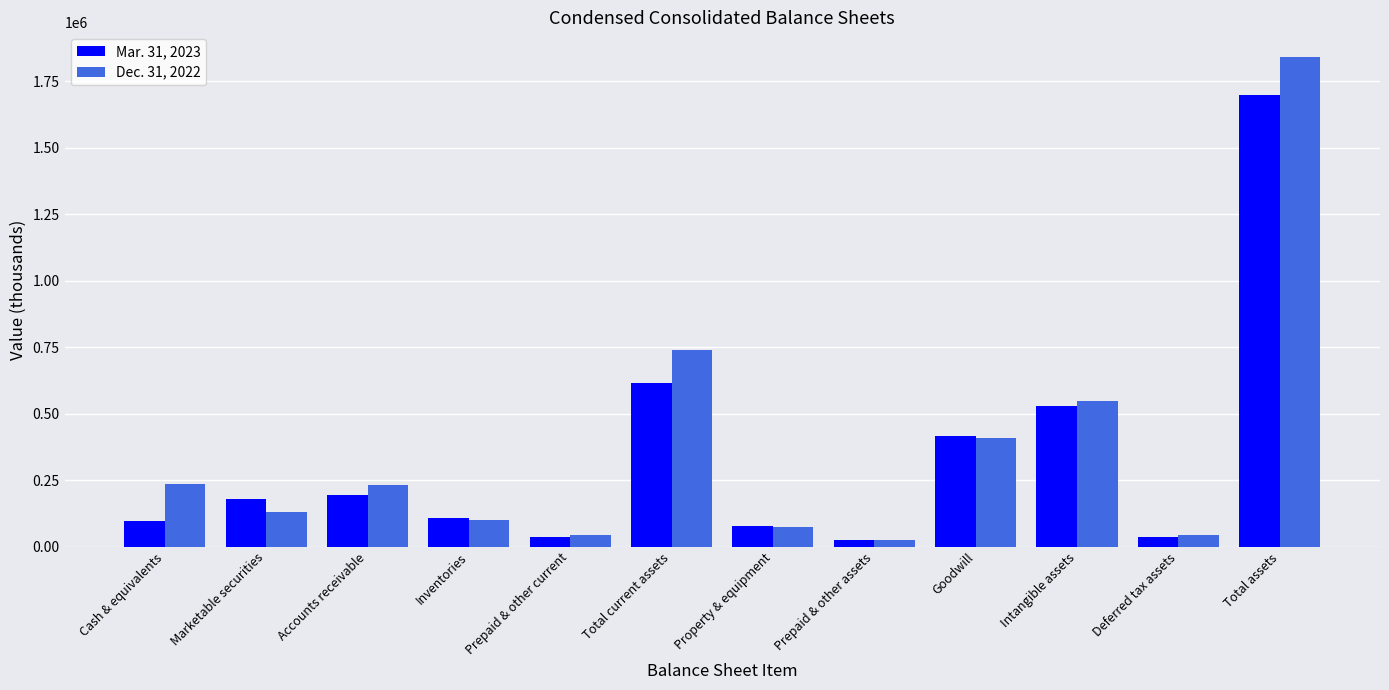

What is the minimum value shown in the chart?

25240